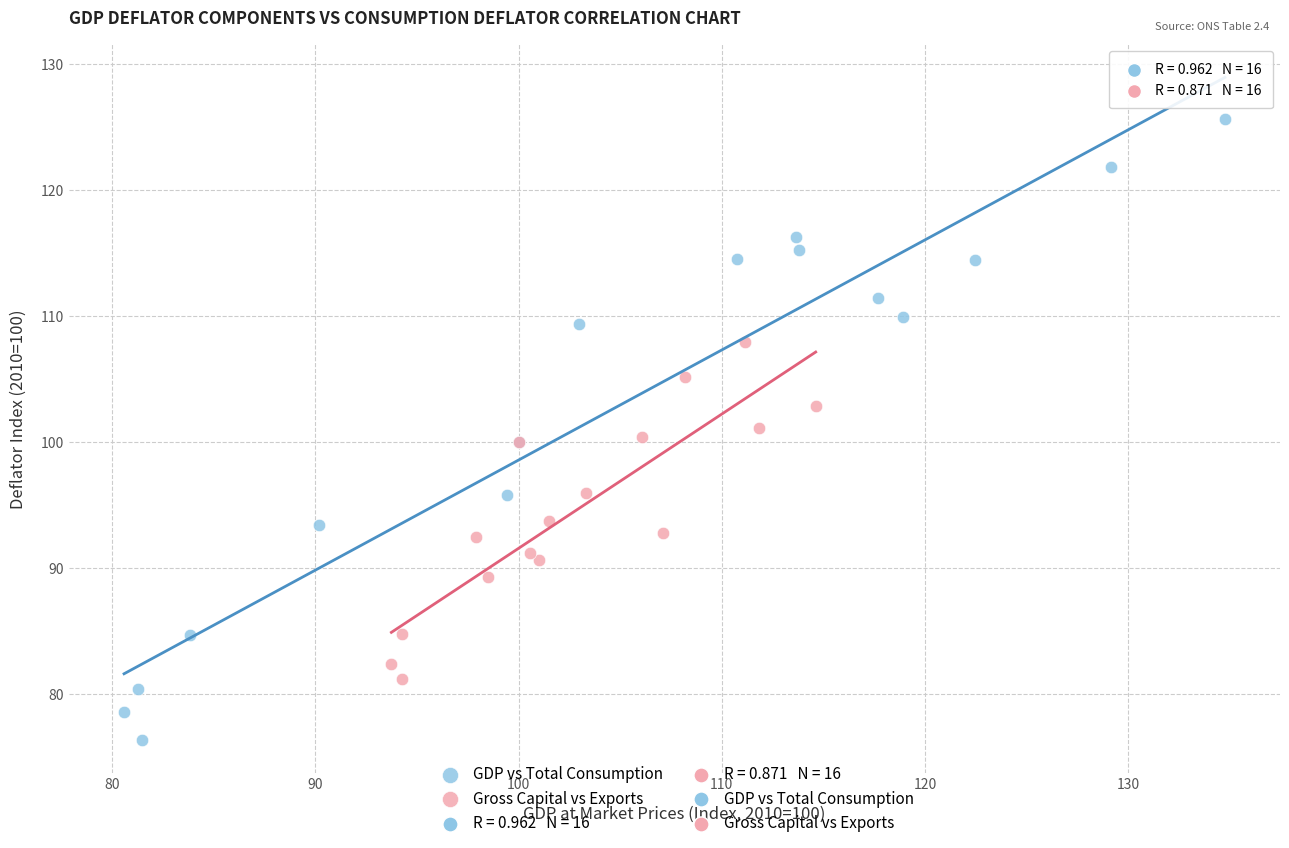

Which series contains the lowest Y value?

GDP vs Total Consumption